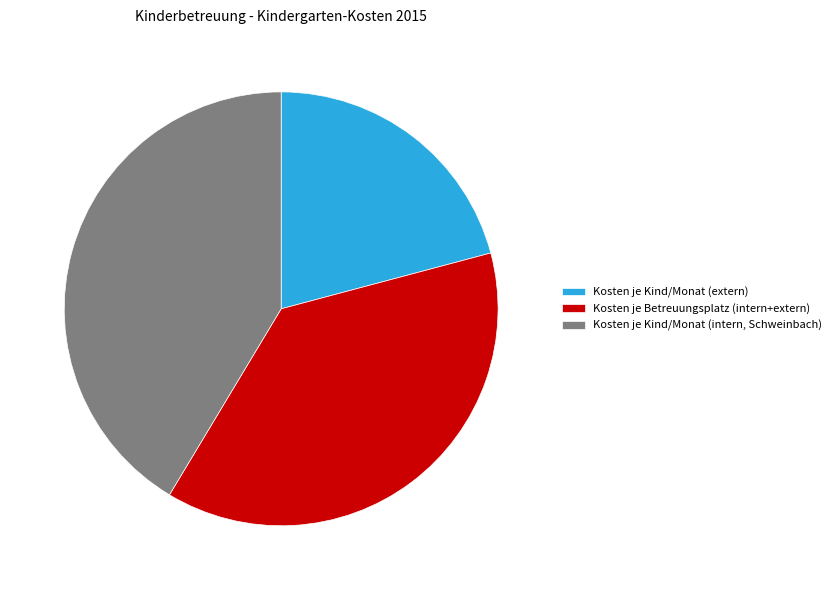

Is the sum of Kosten je Kind/Monat (extern) and Kosten je Betreuungsplatz (intern+extern) greater than half?

Yes